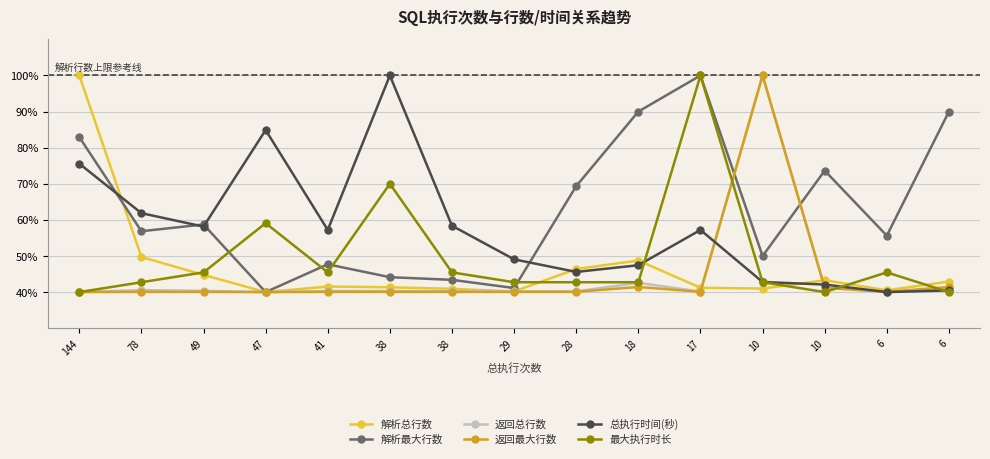

Is it true that 返回最大行数 equals 63.2 at 144?

False